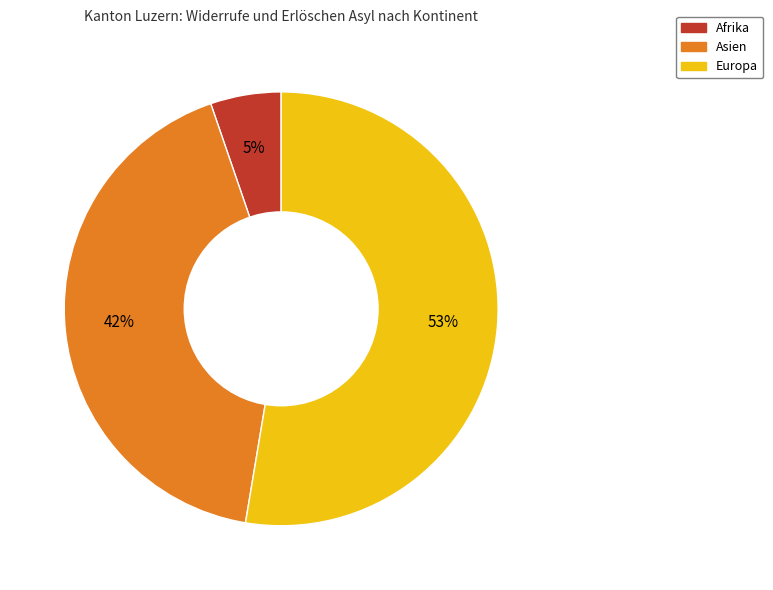

Is there any slice that represents more than half of the pie?

Yes